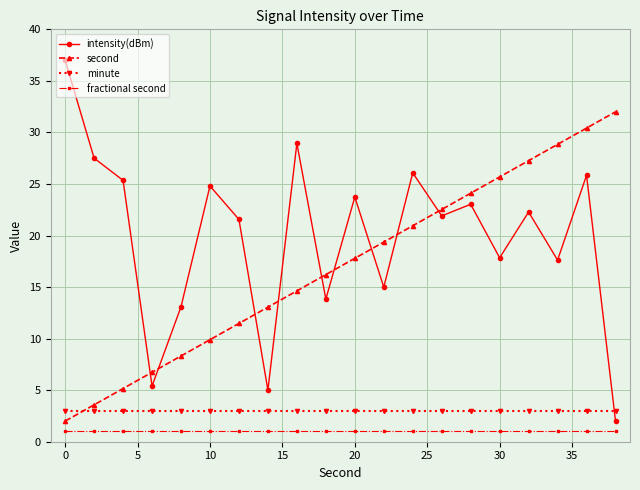

How many interior local peaks does the intensity(dBm) series have?

7